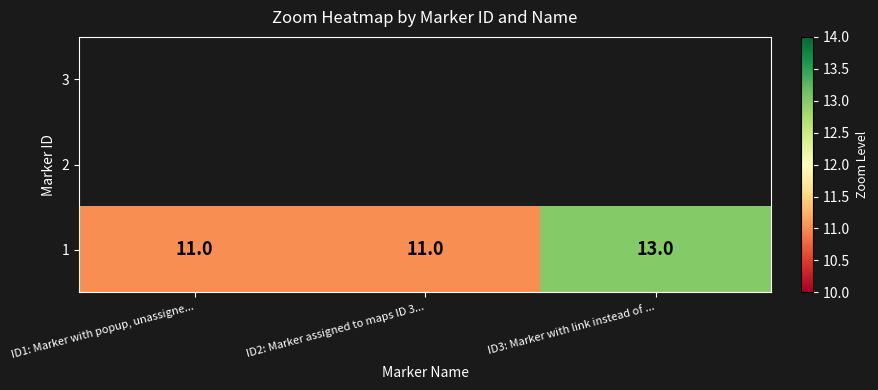

Reading left to right, transcribe all the data shown in this chart.

ID1: Marker with popup, unassigne...=11	ID2: Marker assigned to maps ID 3...=11	ID3: Marker with link instead of ...=13